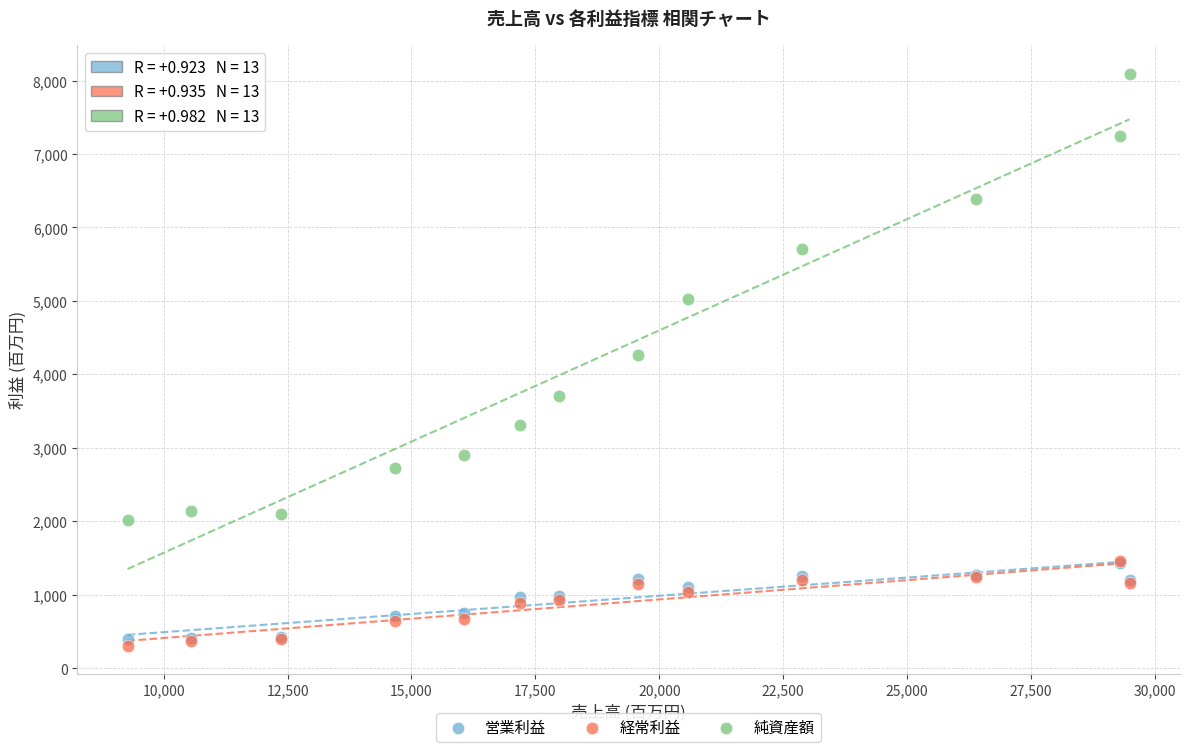

What are all the series names shown in the legend?

営業利益, 経常利益, 純資産額